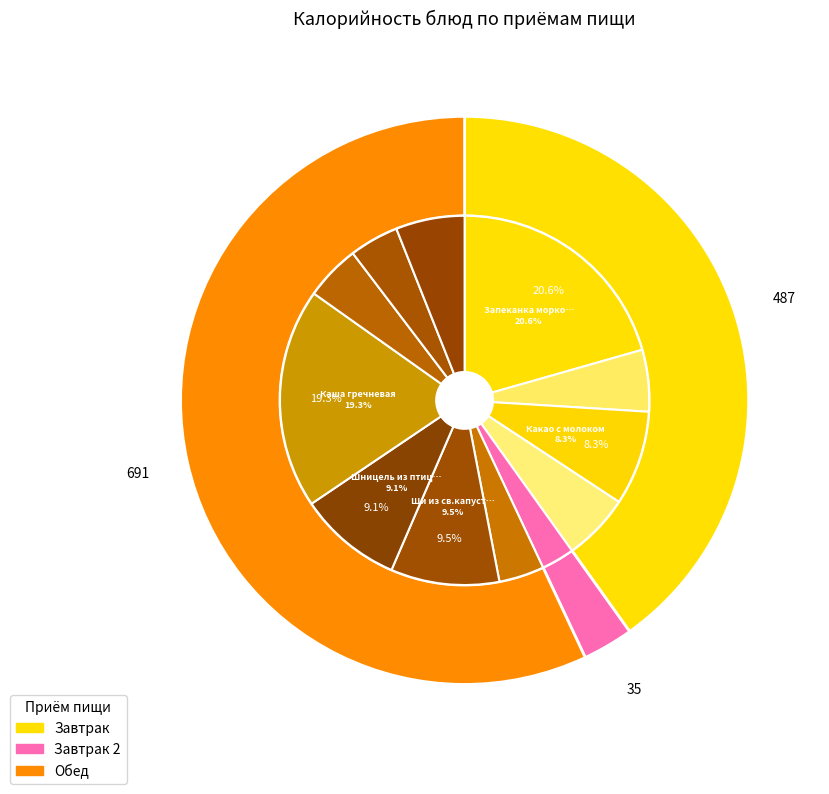

Approximately how many times larger is the value at Батон нарезной compared to Фрукт?

1.5